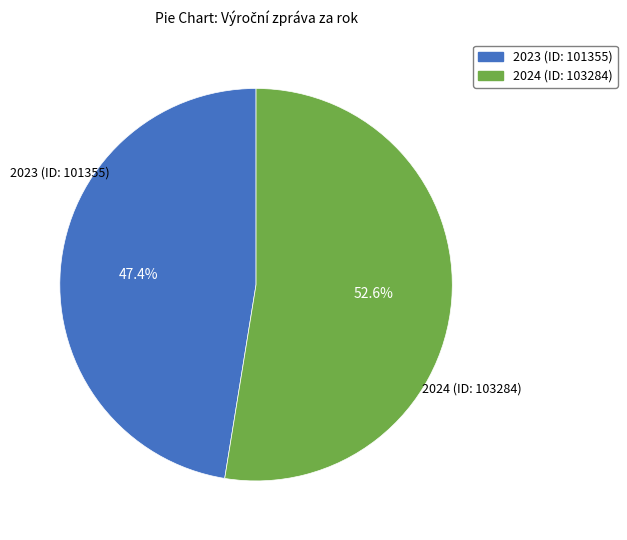

How many slices are in this pie chart?

2